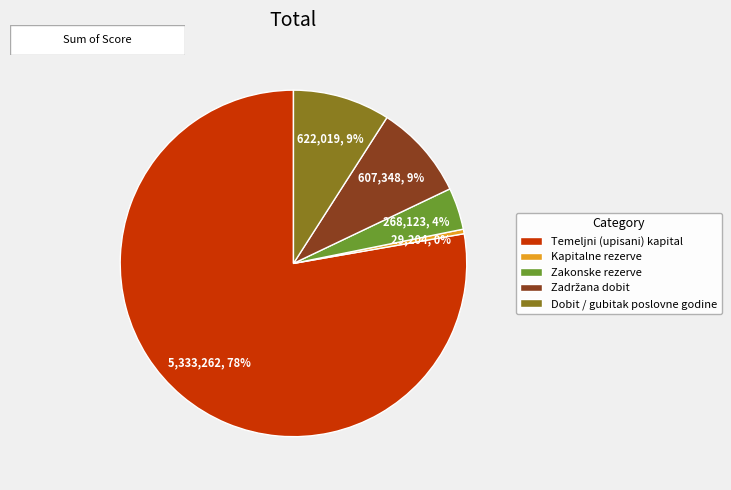

How many slices are in this pie chart?

5